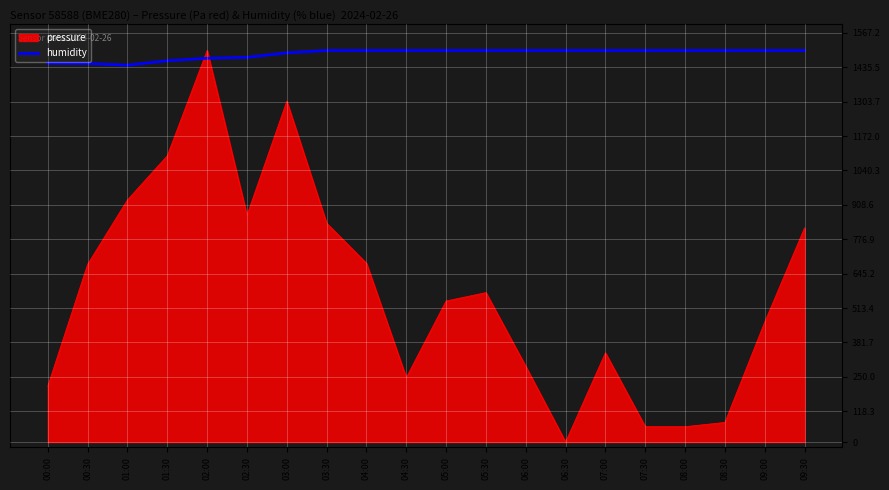

Which series has the largest range (max minus min)?

pressure